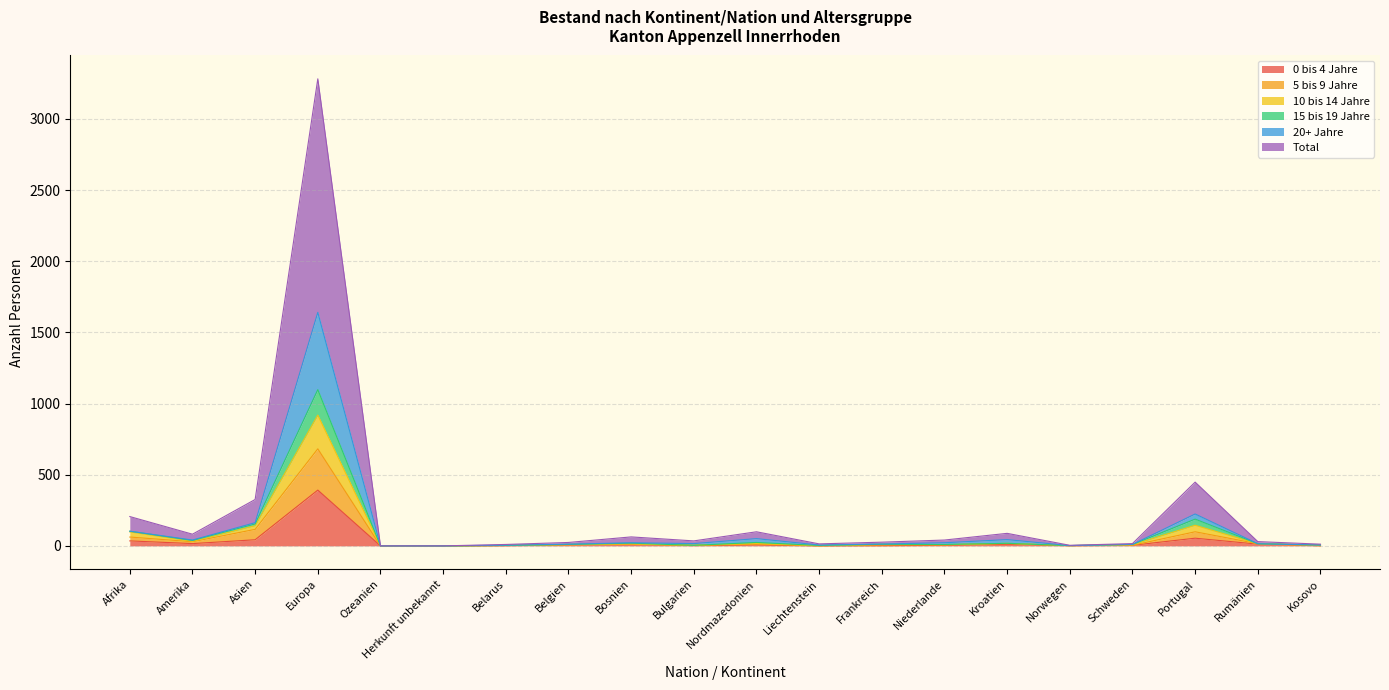

True or false: 15 bis 19 Jahre and 0 bis 4 Jahre cross at least once.

False